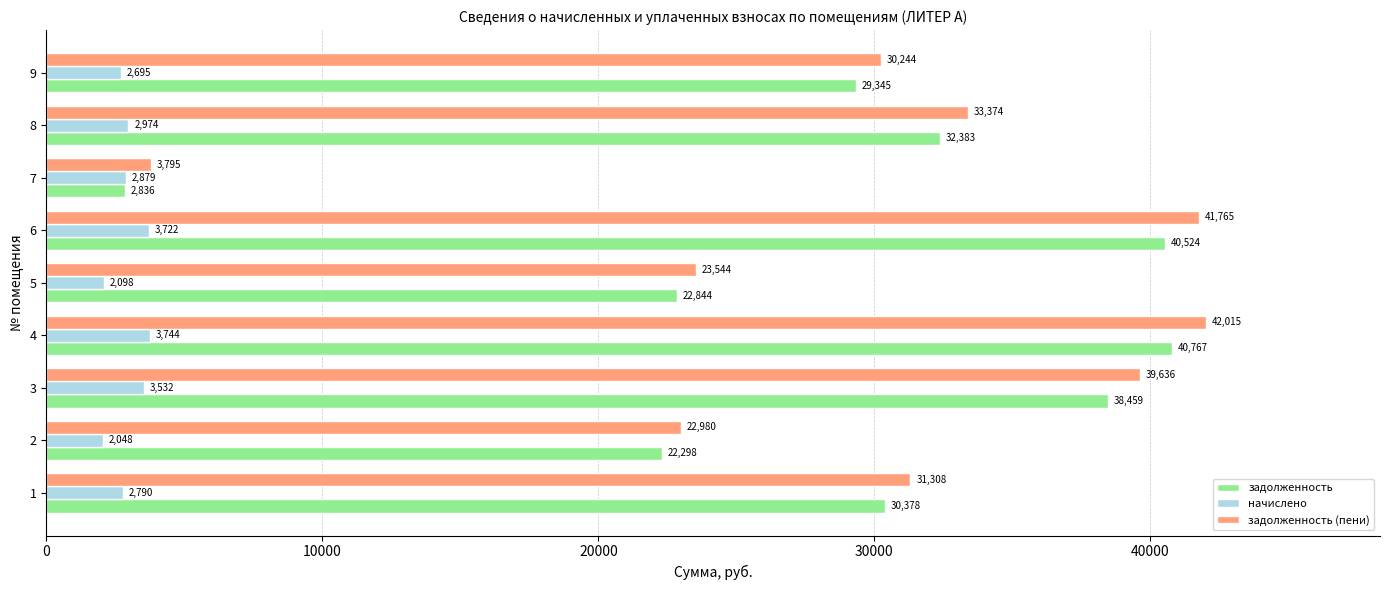

Rank the series by their maximum value, from lowest to highest.

начислено, задолженность, задолженность (пени)